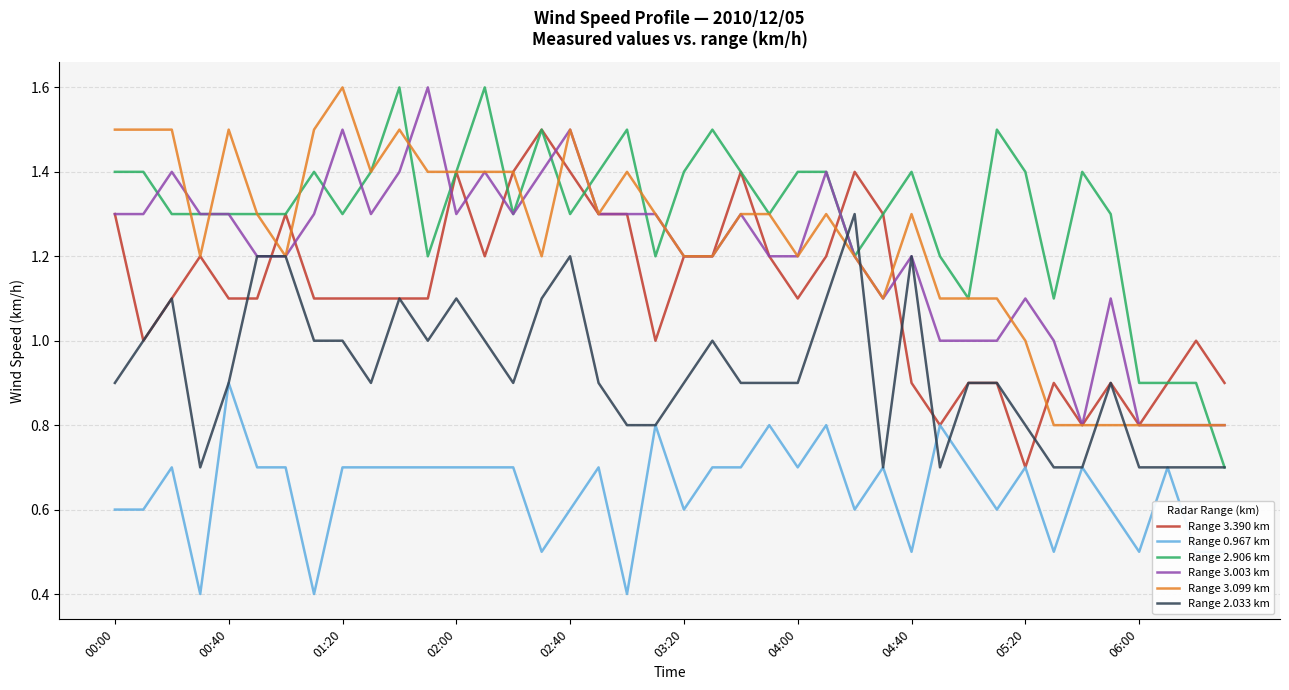

What is the minimum value for Range 3.390 km?

0.7